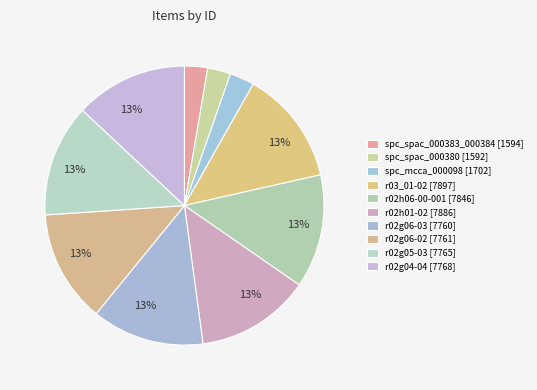

How many segments does this pie chart have?

10